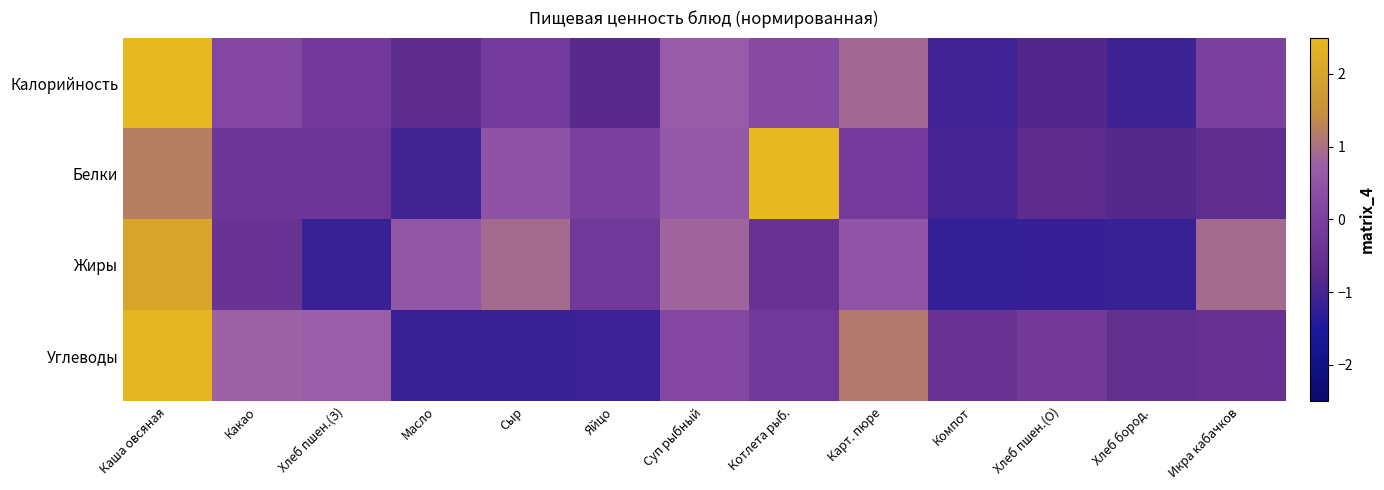

Count the number of data series in this chart.

4